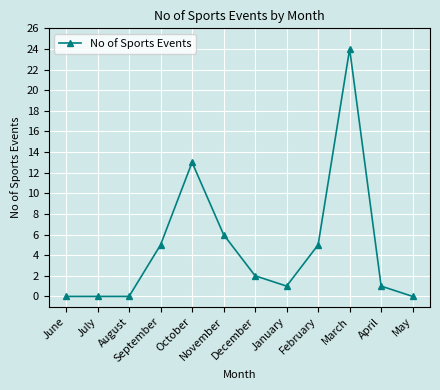

How many data points does each series have?

12